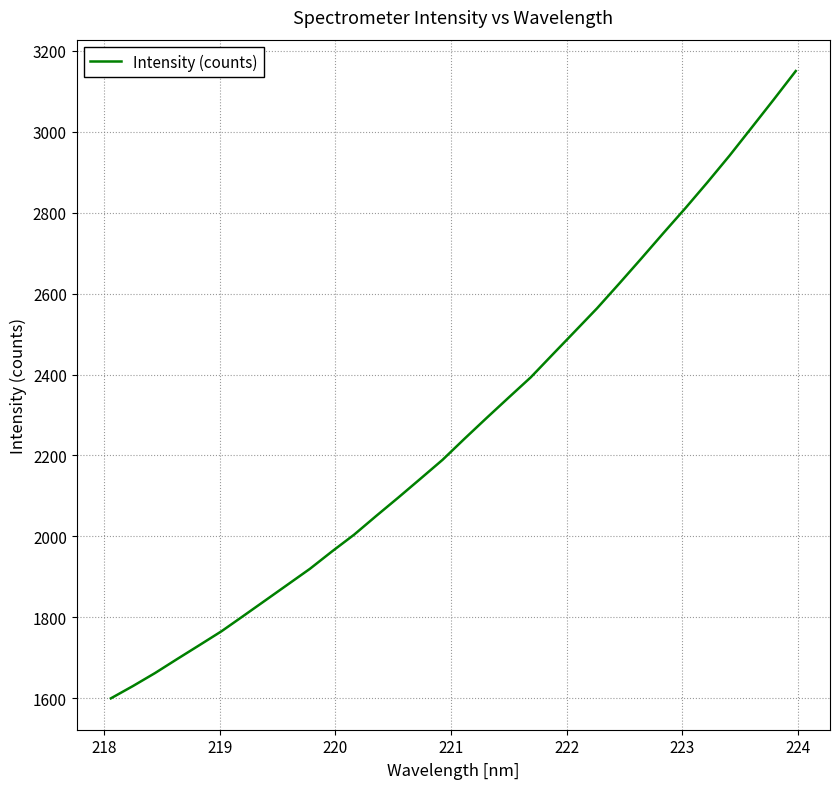

What is the greatest value displayed?

3150.3